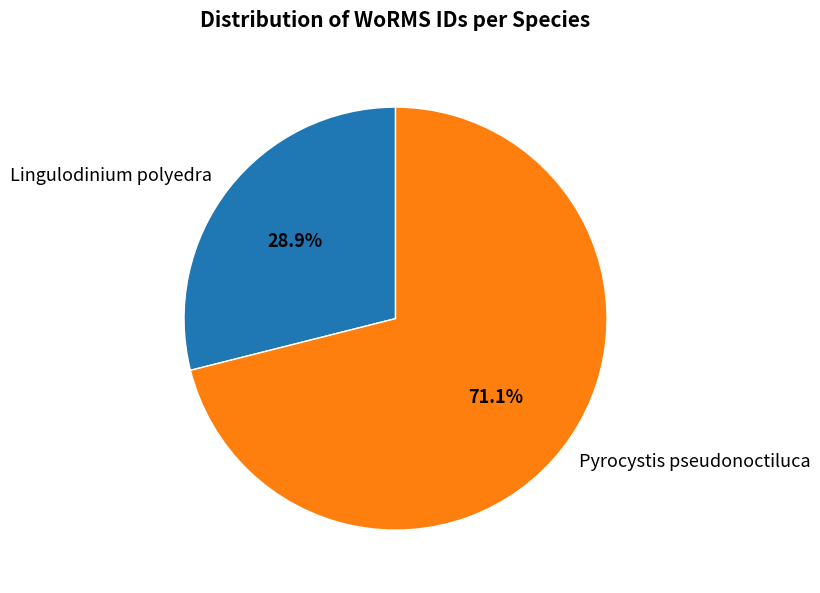

Count the number of slices in the pie.

2